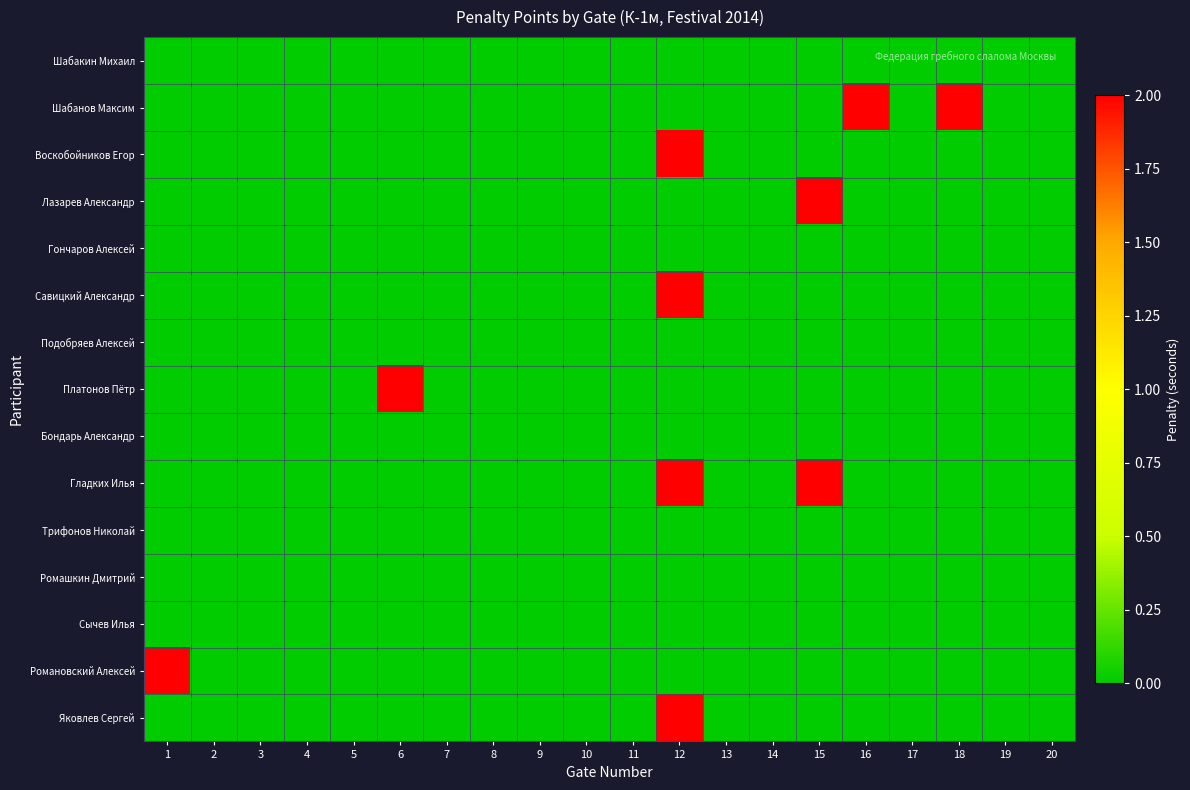

Reading left to right, extract all data points from this chart.

Шабакин Михаил: 1=0	2=0	3=0	4=0	5=0	6=0	7=0	8=0	9=0	10=0	11=0	12=0	13=0	14=0	15=0	16=0	17=0	18=0	19=0	20=0
Шабанов Максим: 1=0	2=0	3=0	4=0	5=0	6=0	7=0	8=0	9=0	10=0	11=0	12=0	13=0	14=0	15=0	16=2	17=0	18=2	19=0	20=0
Воскобойников Егор: 1=0	2=0	3=0	4=0	5=0	6=0	7=0	8=0	9=0	10=0	11=0	12=2	13=0	14=0	15=0	16=0	17=0	18=0	19=0	20=0
Лазарев Александр: 1=0	2=0	3=0	4=0	5=0	6=0	7=0	8=0	9=0	10=0	11=0	12=0	13=0	14=0	15=2	16=0	17=0	18=0	19=0	20=0
Гончаров Алексей: 1=0	2=0	3=0	4=0	5=0	6=0	7=0	8=0	9=0	10=0	11=0	12=0	13=0	14=0	15=0	16=0	17=0	18=0	19=0	20=0
Савицкий Александр: 1=0	2=0	3=0	4=0	5=0	6=0	7=0	8=0	9=0	10=0	11=0	12=2	13=0	14=0	15=0	16=0	17=0	18=0	19=0	20=0
Подобряев Алексей: 1=0	2=0	3=0	4=0	5=0	6=0	7=0	8=0	9=0	10=0	11=0	12=0	13=0	14=0	15=0	16=0	17=0	18=0	19=0	20=0
Платонов Пётр: 1=0	2=0	3=0	4=0	5=0	6=2	7=0	8=0	9=0	10=0	11=0	12=0	13=0	14=0	15=0	16=0	17=0	18=0	19=0	20=0
Бондарь Александр: 1=0	2=0	3=0	4=0	5=0	6=0	7=0	8=0	9=0	10=0	11=0	12=0	13=0	14=0	15=0	16=0	17=0	18=0	19=0	20=0
Гладких Илья: 1=0	2=0	3=0	4=0	5=0	6=0	7=0	8=0	9=0	10=0	11=0	12=2	13=0	14=0	15=2	16=0	17=0	18=0	19=0	20=0
Трифонов Николай: 1=0	2=0	3=0	4=0	5=0	6=0	7=0	8=0	9=0	10=0	11=0	12=0	13=0	14=0	15=0	16=0	17=0	18=0	19=0	20=0
Ромашкин Дмитрий: 1=0	2=0	3=0	4=0	5=0	6=0	7=0	8=0	9=0	10=0	11=0	12=0	13=0	14=0	15=0	16=0	17=0	18=0	19=0	20=0
Сычев Илья: 1=0	2=0	3=0	4=0	5=0	6=0	7=0	8=0	9=0	10=0	11=0	12=0	13=0	14=0	15=0	16=0	17=0	18=0	19=0	20=0
Романовский Алексей: 1=2	2=0	3=0	4=0	5=0	6=0	7=0	8=0	9=0	10=0	11=0	12=0	13=0	14=0	15=0	16=0	17=0	18=0	19=0	20=0
Яковлев Сергей: 1=0	2=0	3=0	4=0	5=0	6=0	7=0	8=0	9=0	10=0	11=0	12=2	13=0	14=0	15=0	16=0	17=0	18=0	19=0	20=0